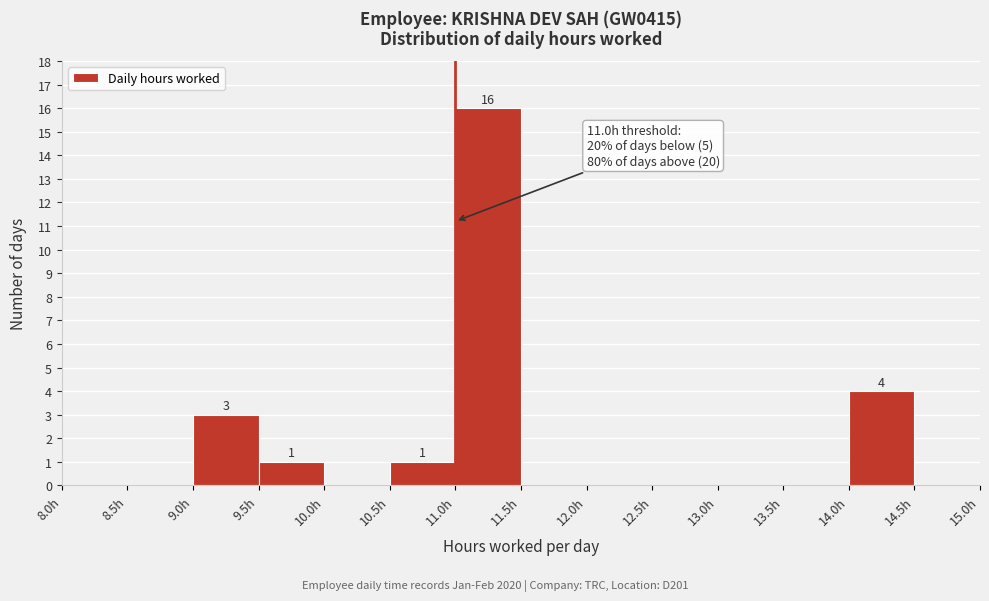

Which range on the x-axis has the tallest bar?

11.0 to 11.5